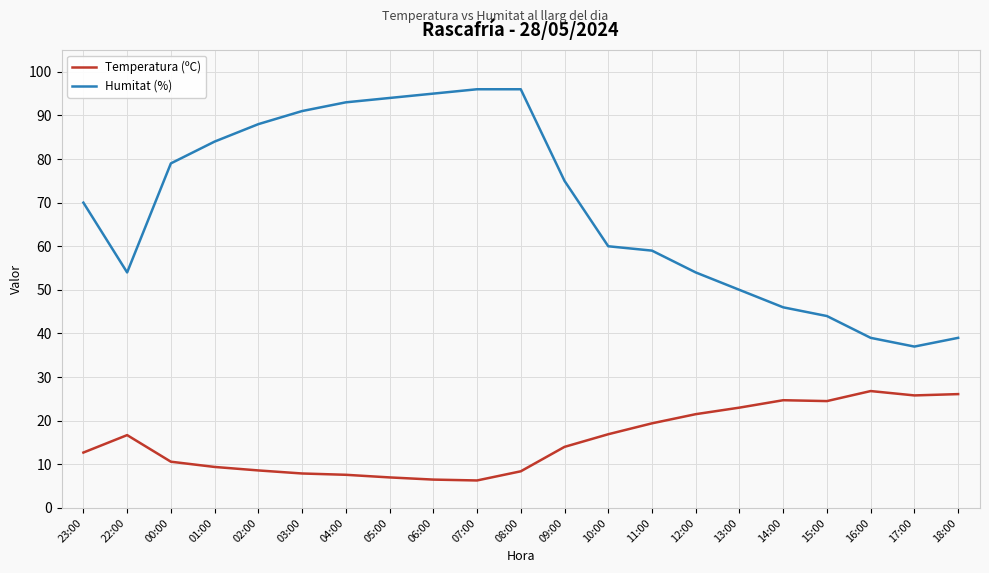

Does the chart have visible grid lines?

Yes